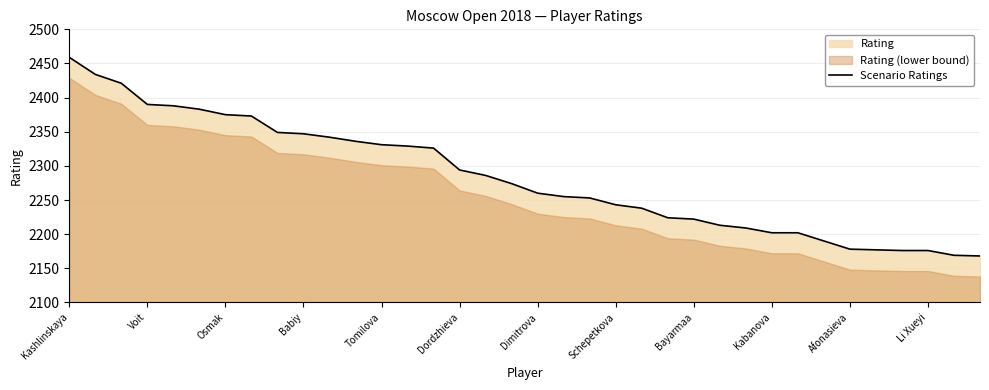

What is the lowest value of the Scenario Ratings series?

2168